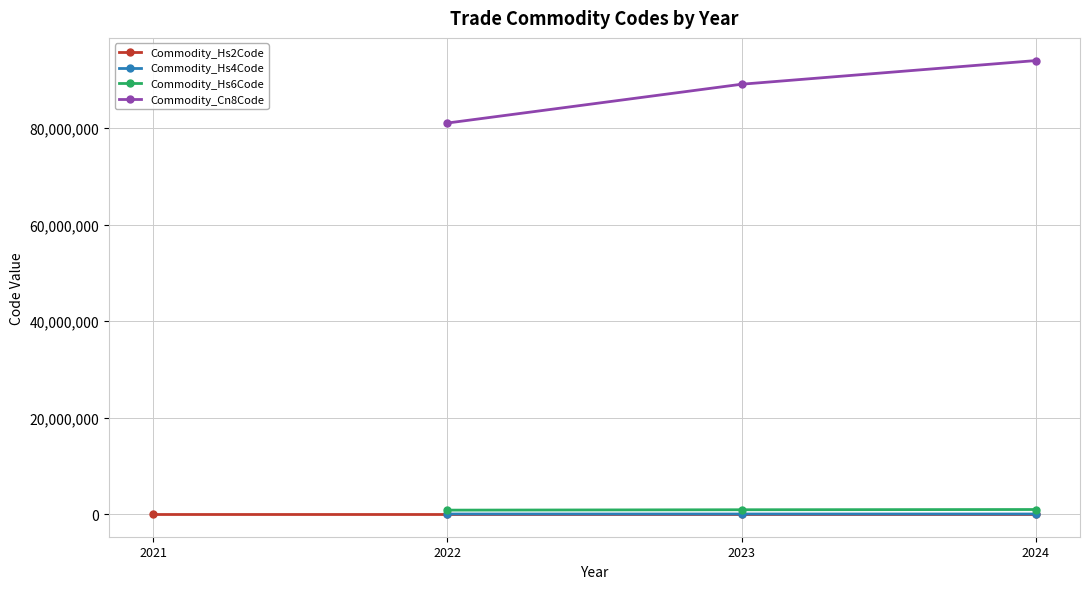

What is the value of the Commodity_Cn8Code point at the 3rd from the left?

94016100.0